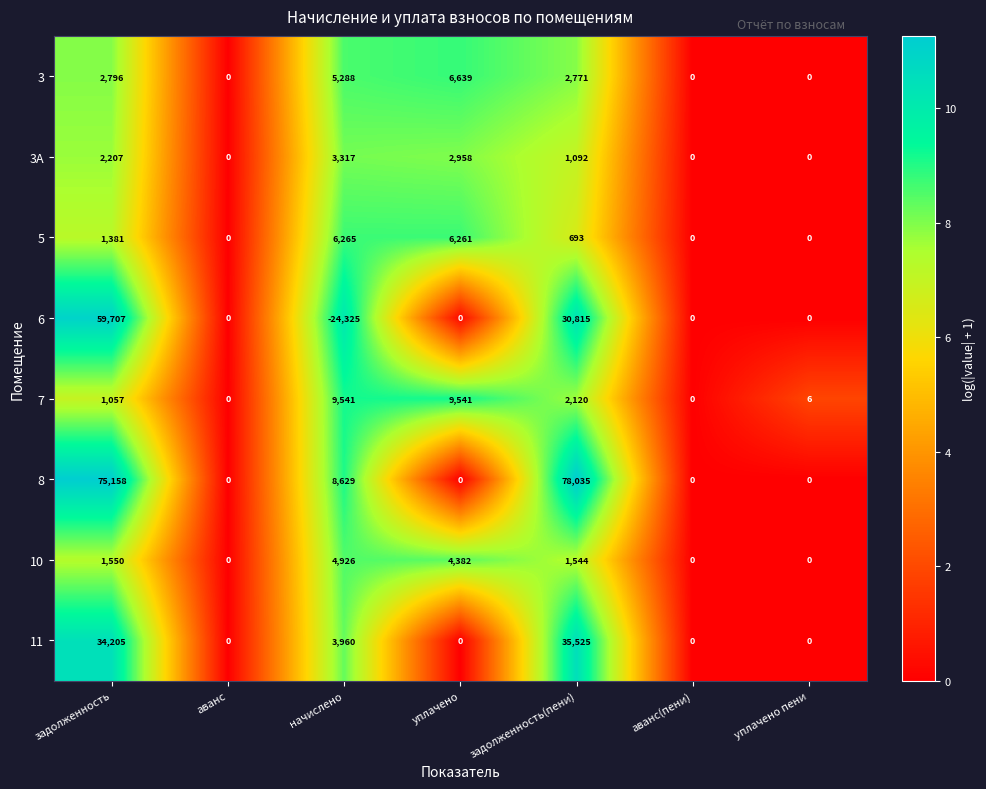

Which category has the highest value across all series?

задолженность(пени)